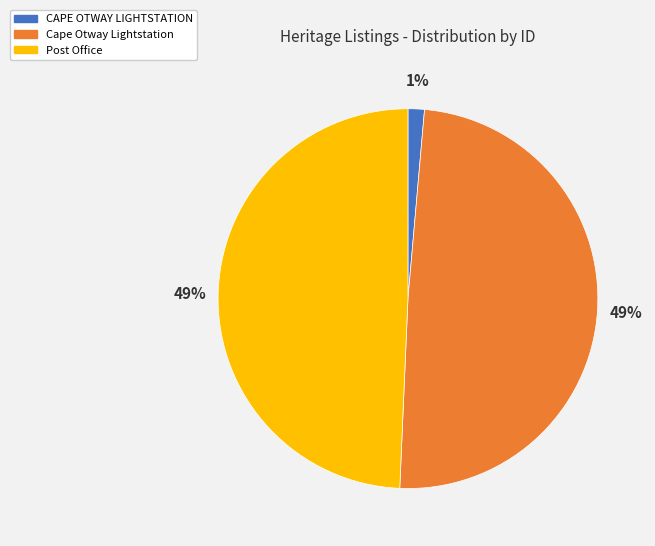

Is there any slice that represents more than half of the pie?

No